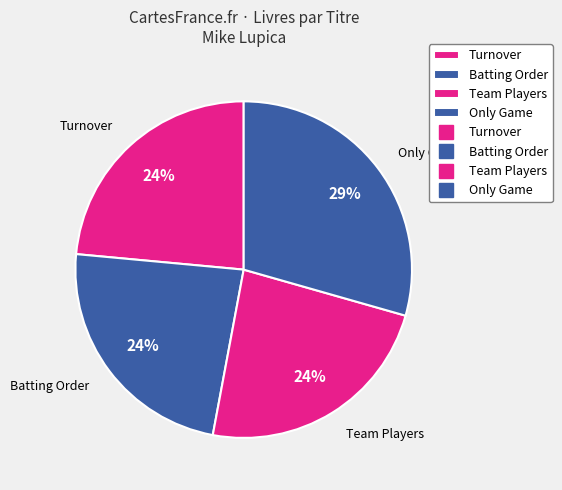

How many segments does this pie chart have?

4